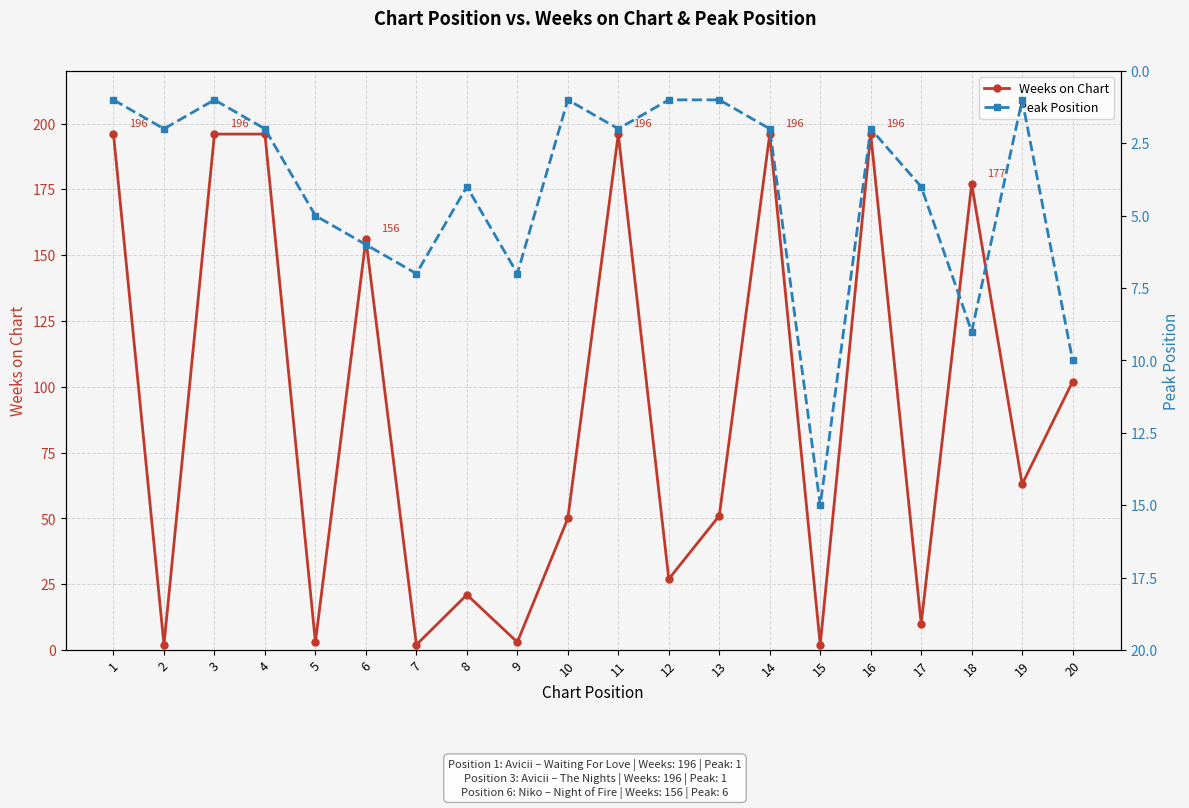

Reading left to right, extract all data points from this chart.

Weeks on Chart: 1=196	2=2	3=196	4=196	5=3	6=156	7=2	8=21	9=3	10=50	11=196	12=27	13=51	14=196	15=2	16=196	17=10	18=177	19=63	20=102
Peak Position: 1=1	2=2	3=1	4=2	5=5	6=6	7=7	8=4	9=7	10=1	11=2	12=1	13=1	14=2	15=15	16=2	17=4	18=9	19=1	20=10